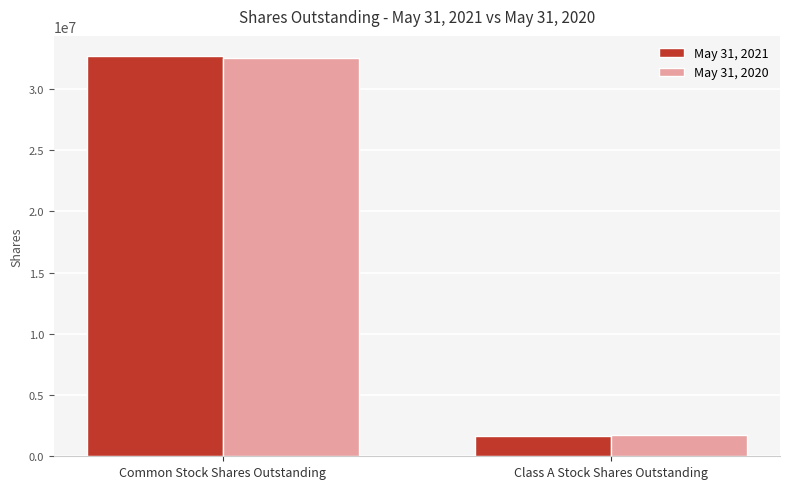

At Common Stock Shares Outstanding, list the series in order from smallest to largest.

May 31, 2020, May 31, 2021